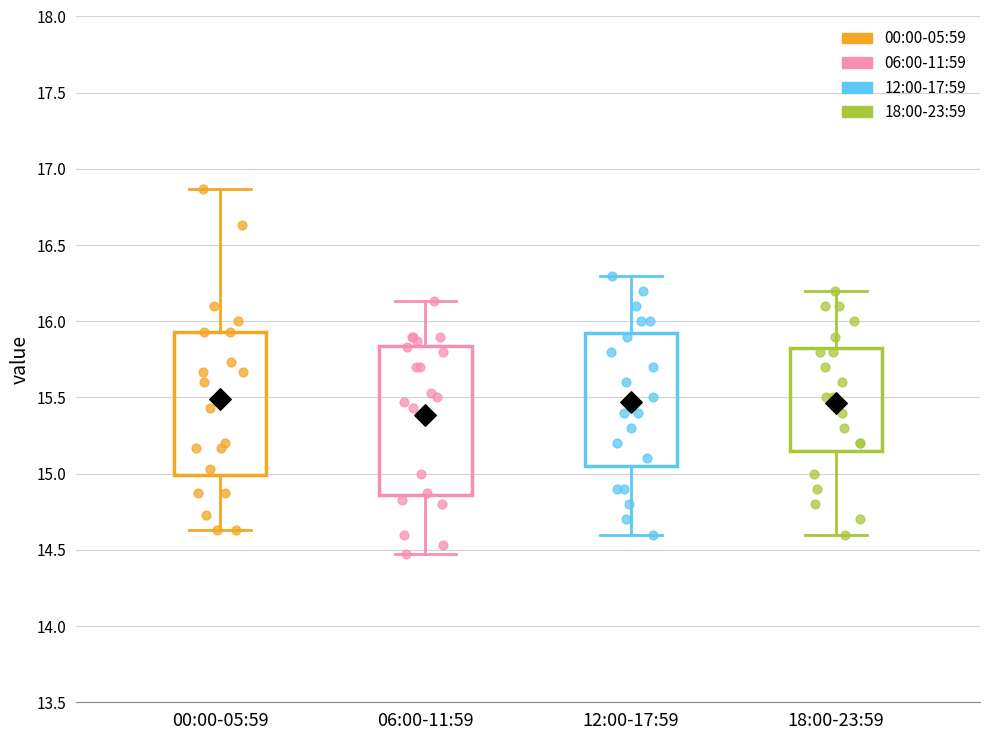

Where is the upper edge of the box for 18:00-23:59 on the y-axis? The values are not printed on the chart, so give them approximately, as read against the axis.

15.85